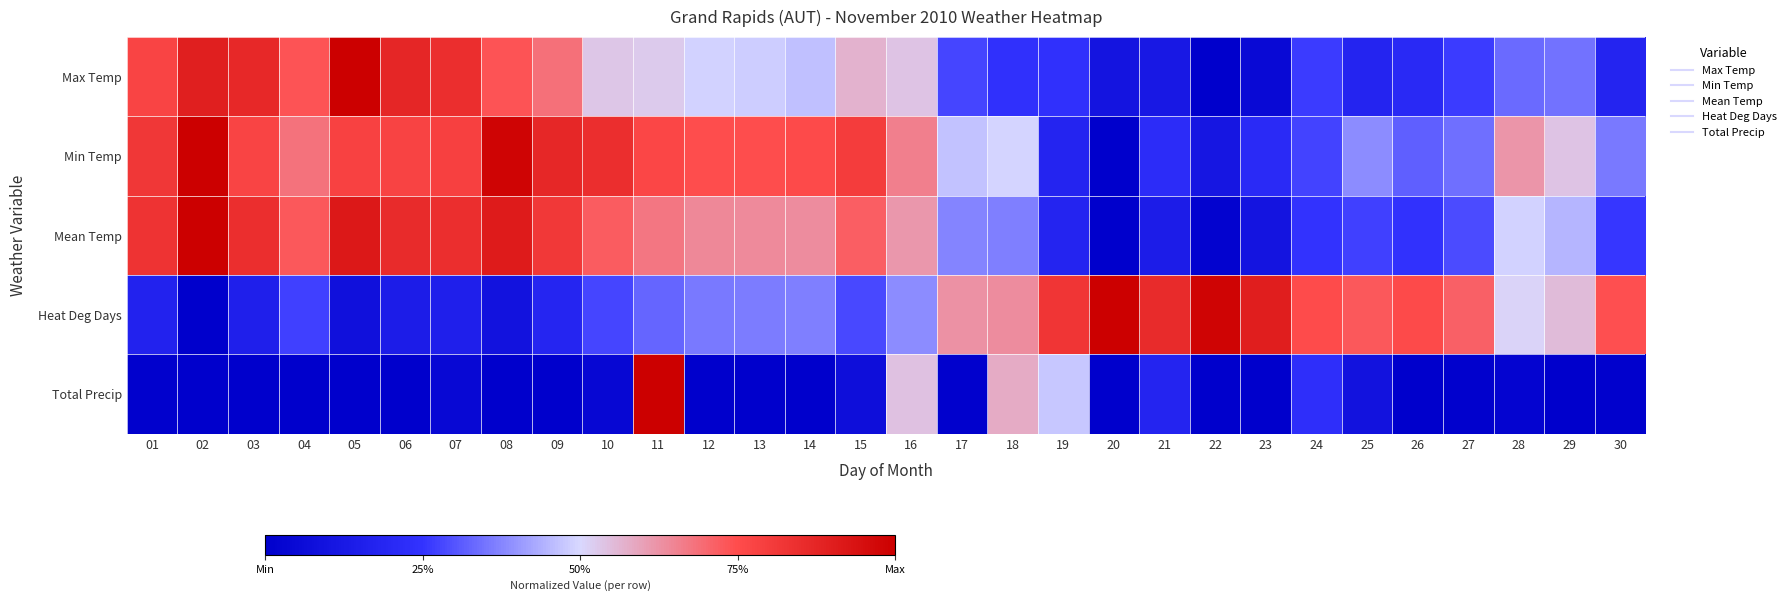

At 16, list the series in order from largest to smallest.

Min Temp, Mean Temp, Total Precip, Max Temp, Heat Deg Days